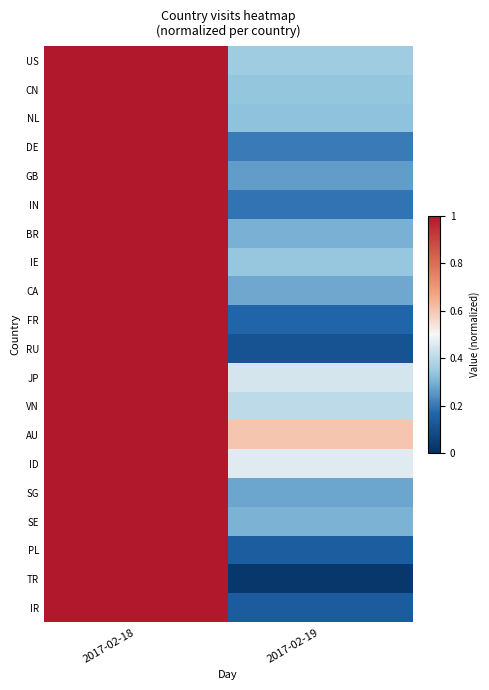

Between 2017-02-19 and 2017-02-18, which is larger?

2017-02-18